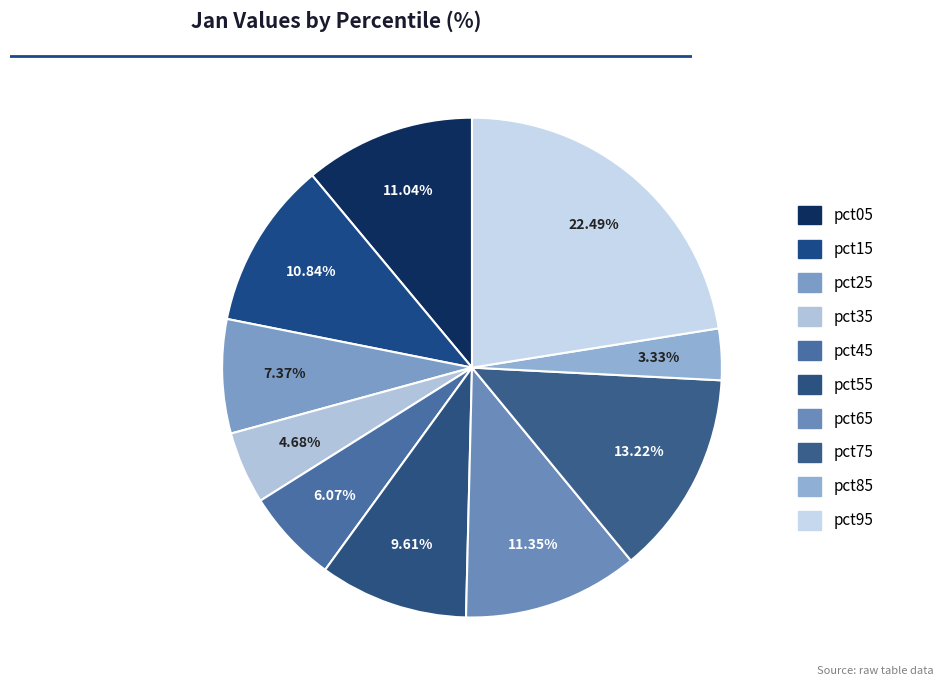

To the nearest percent, what is the difference between the largest and smallest slice percentages?

19%